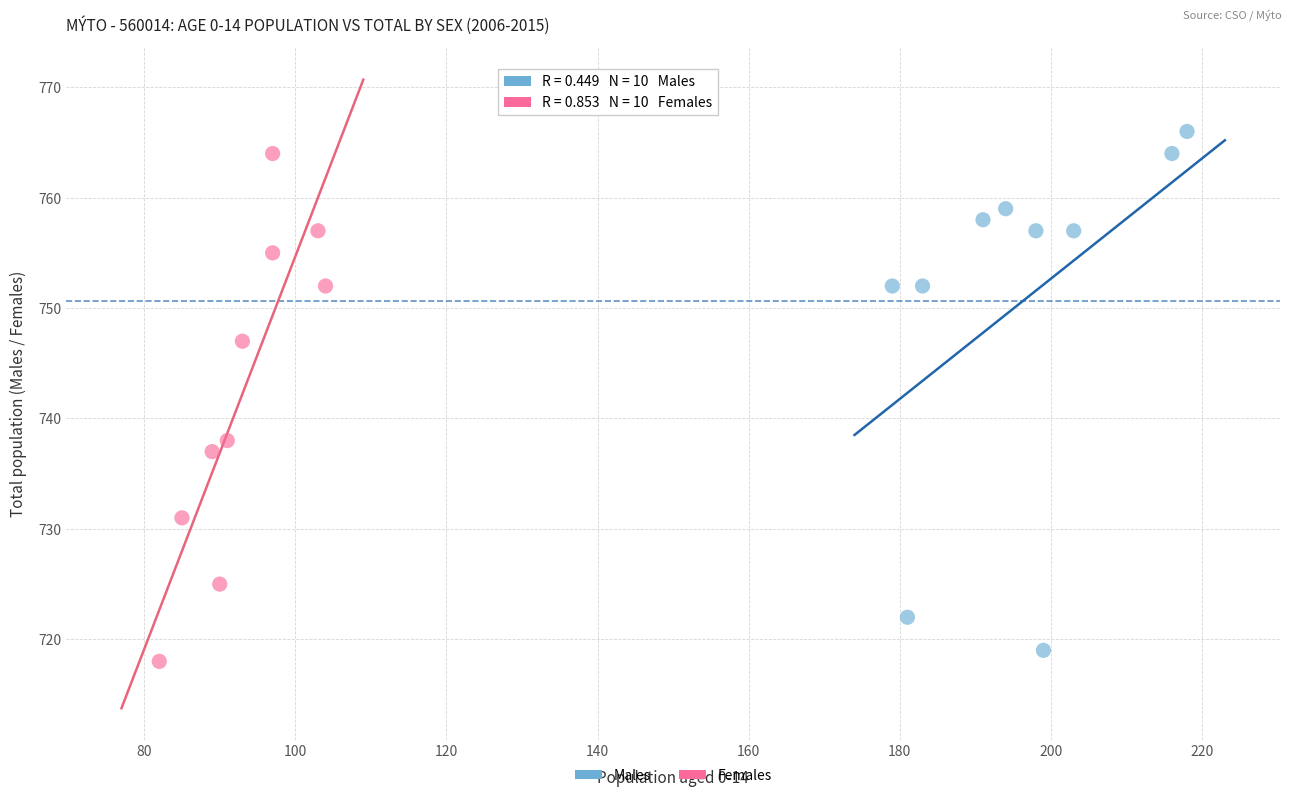

What are all the series names shown in the legend?

Males, Females